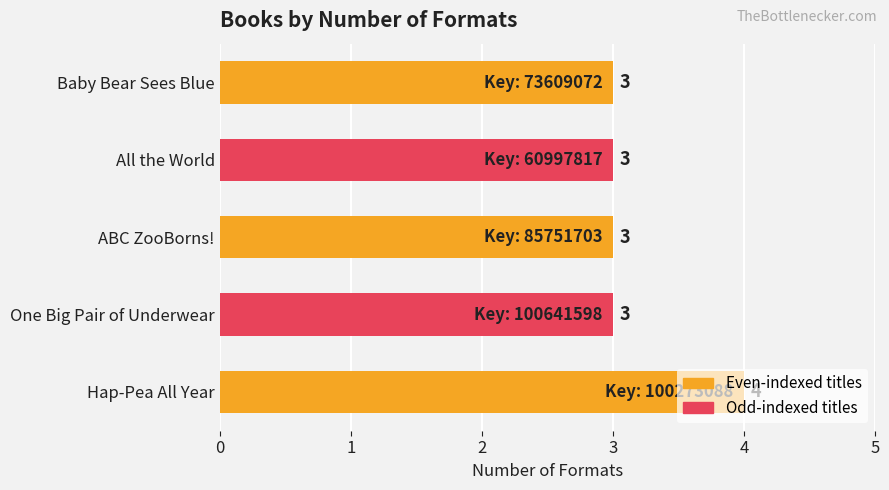

Between Hap-Pea All Year and One Big Pair of Underwear, which is larger?

Hap-Pea All Year